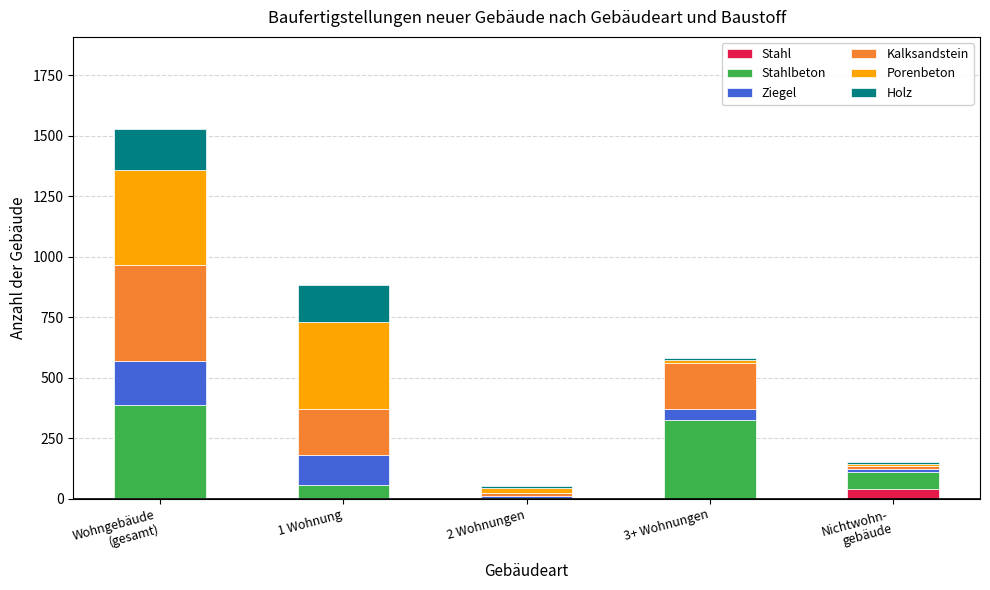

Does the chart contain stacked bars?

Yes